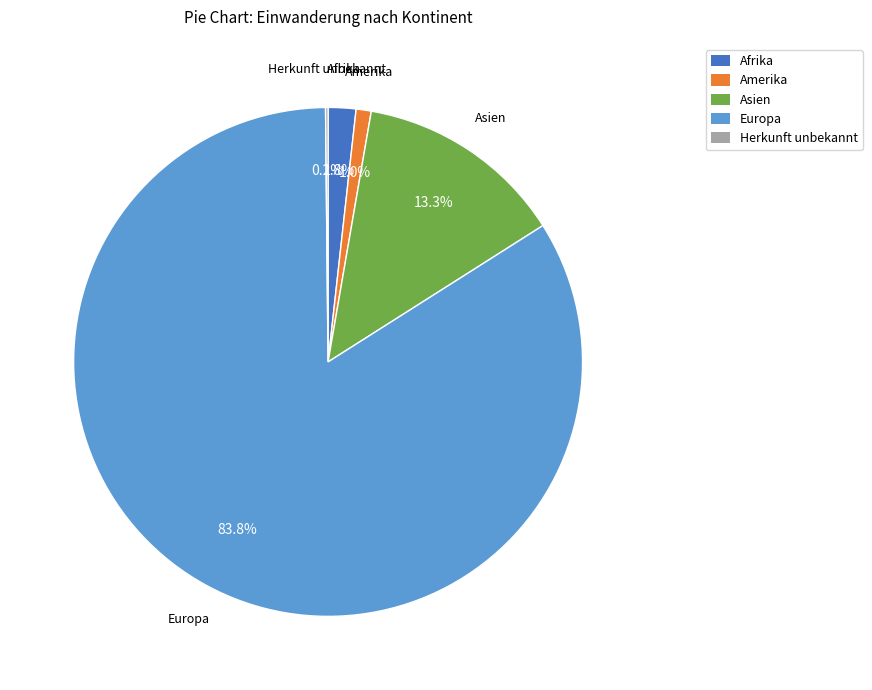

To the nearest percent, what portion does Europa represent?

84%